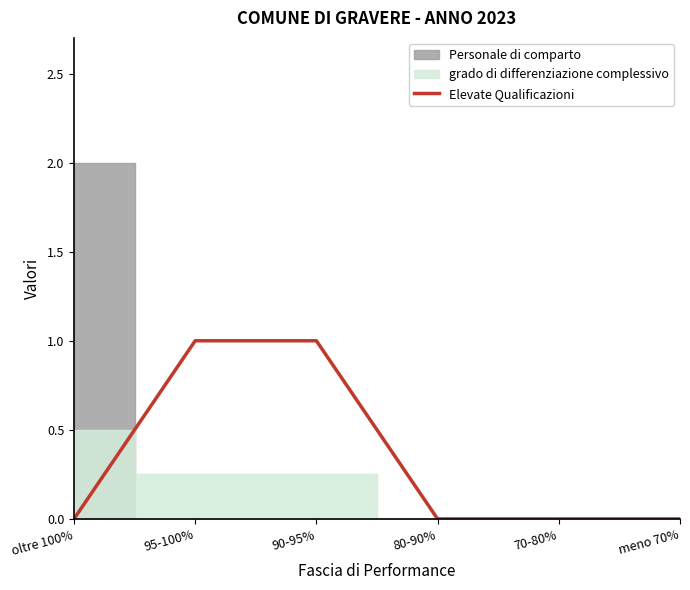

Rank the categories by value from highest to lowest.

95-100%, 90-95%, oltre 100%, 80-90%, 70-80%, meno 70%